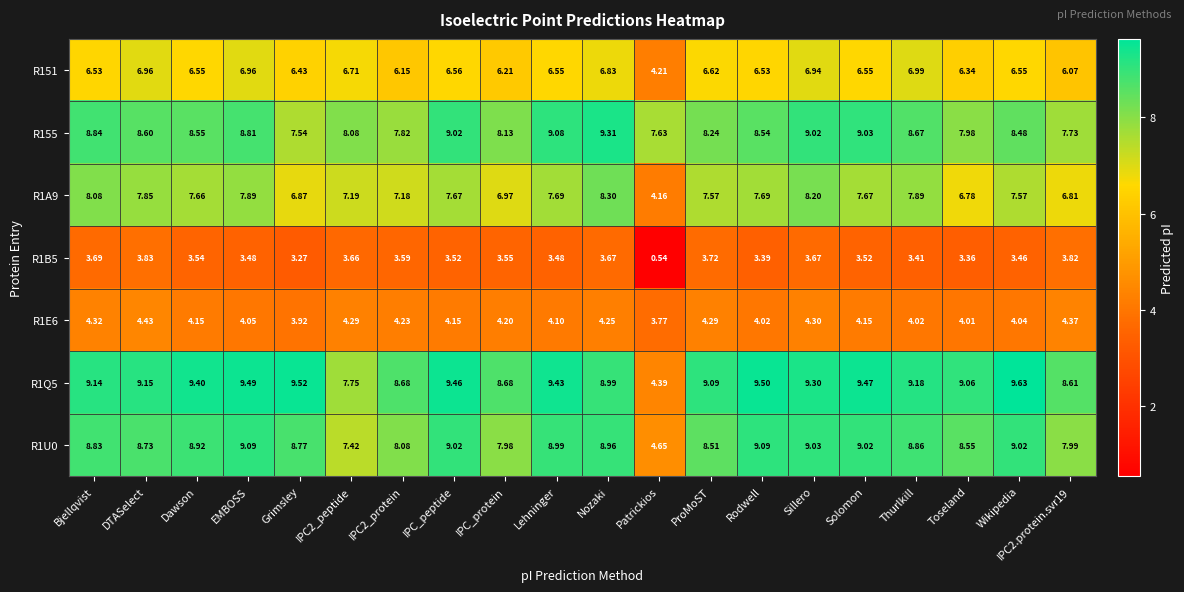

Which label corresponds to the largest value in the chart?

Wikipedia